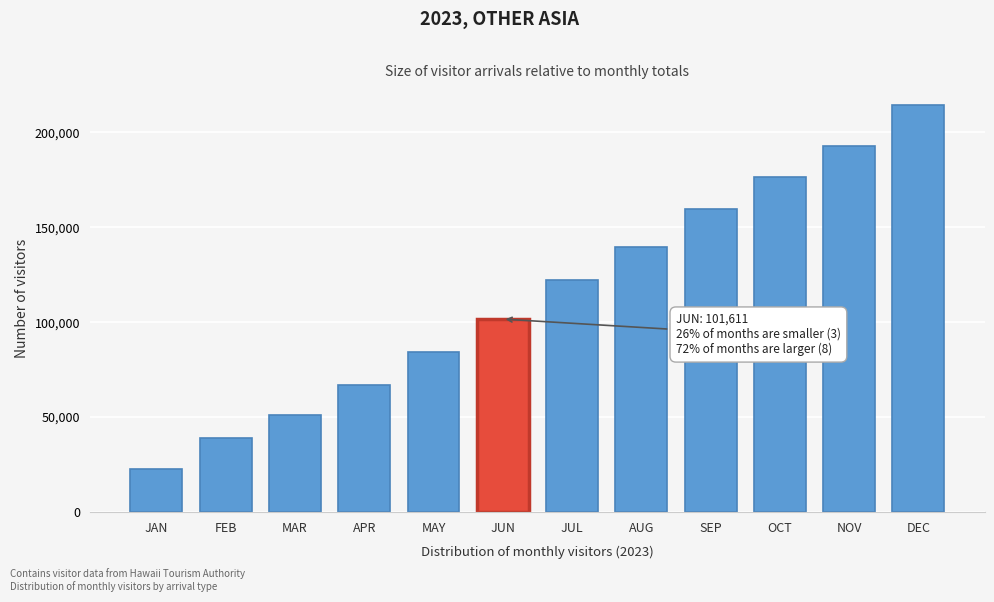

Reading left to right, transcribe all the data shown in this chart.

22392.4	38935.4	51305.0	66752.4	84114.7	101612.0	121963.7	139404.2	159595.2	176367.5	192838.8	214608.6